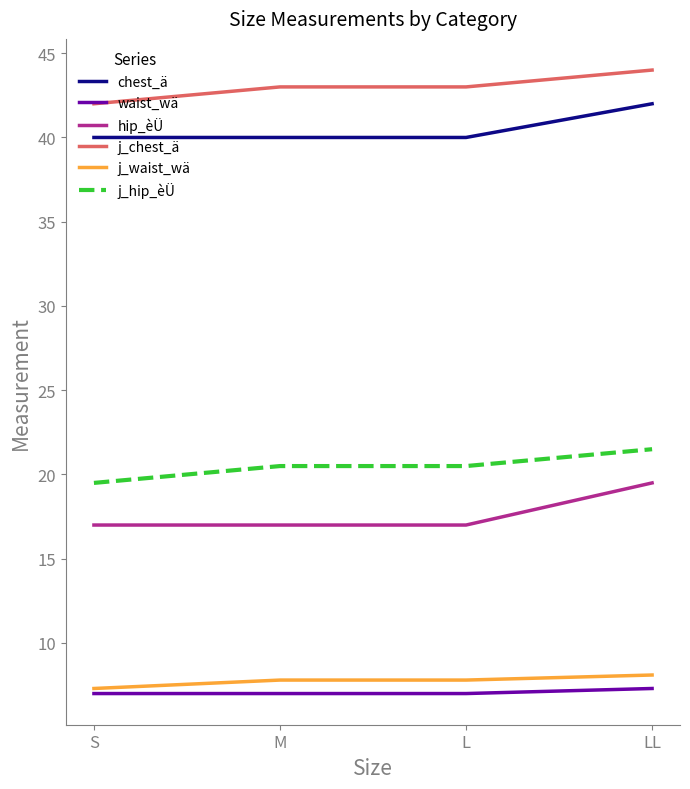

What are all the series names shown in the legend?

chest_ä, waist_wä, hip_èÜ, j_chest_ä, j_waist_wä, j_hip_èÜ